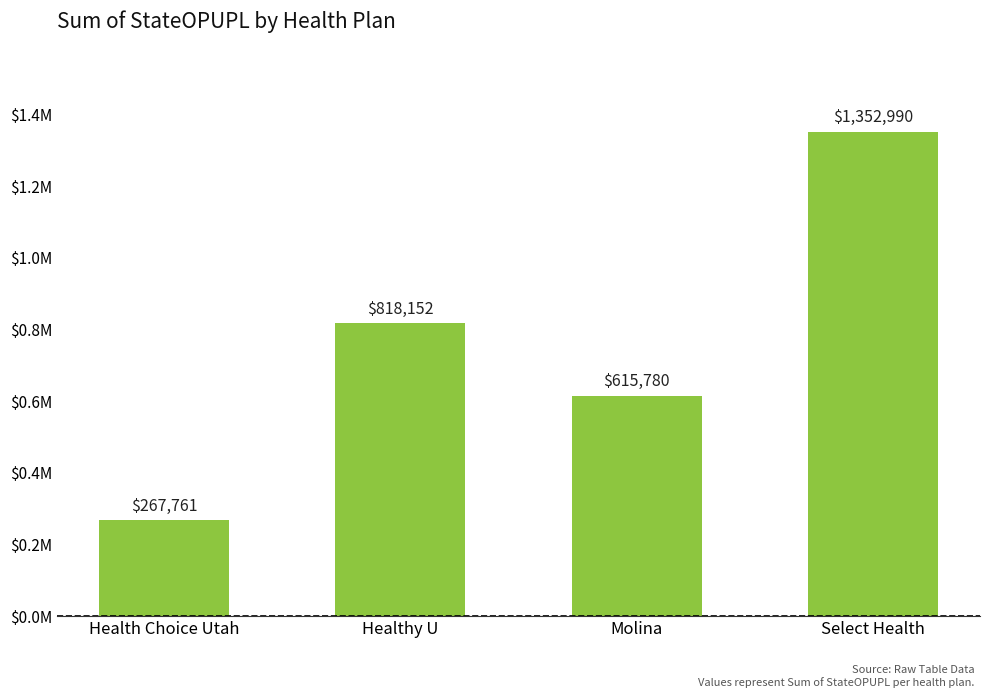

Does the chart contain any negative values?

No